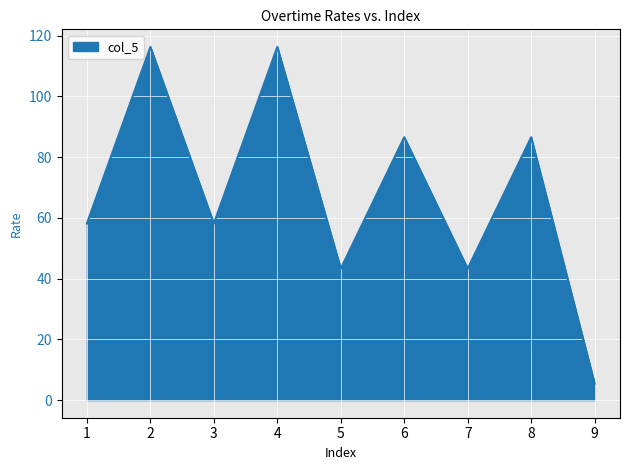

What is the average value?

68.2